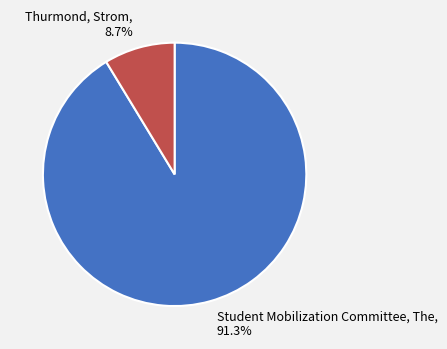

Between Thurmond, Strom and Student Mobilization Committee, The, which is larger?

Student Mobilization Committee, The